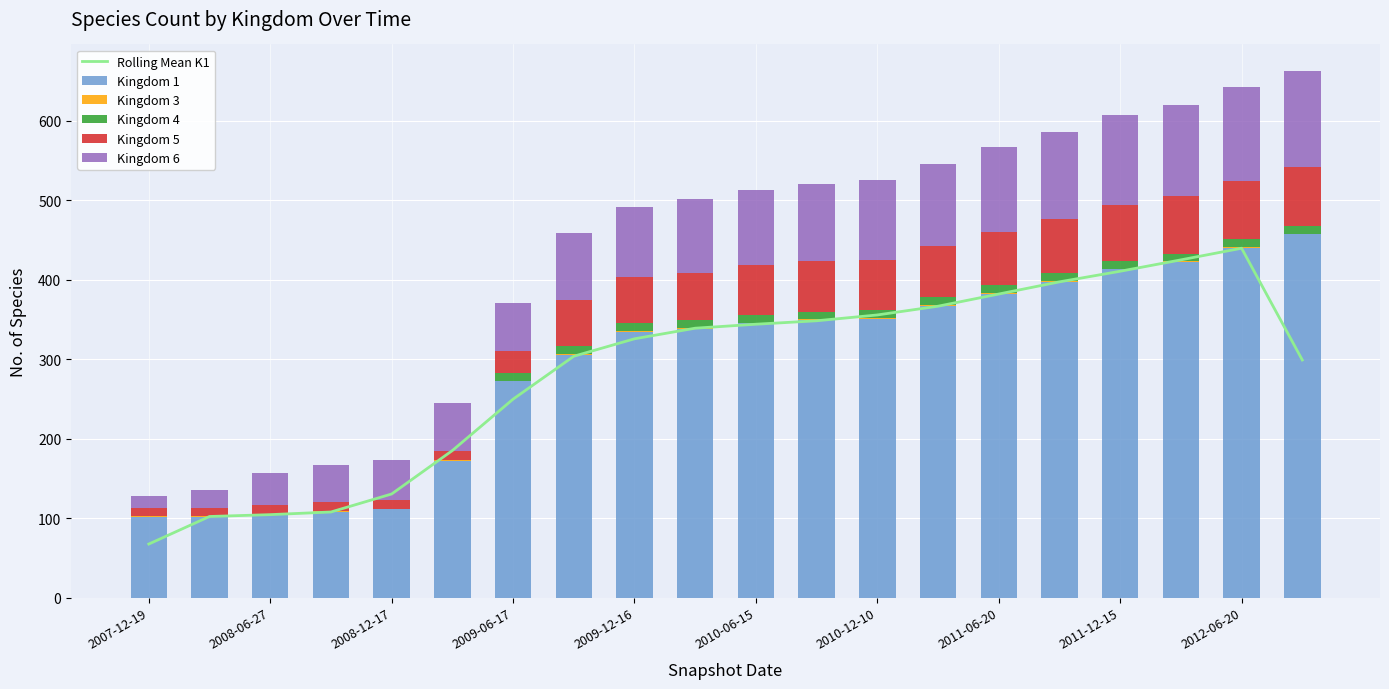

Reading left to right, list all the values displayed in this chart.

Rolling Mean K1: 67.3	102.0	104.3	107.7	130.3	185.0	249.7	303.7	325.7	339.0	344.0	348.3	355.7	366.7	382.0	397.3	410.7	425.0	439.7	299.0
Kingdom 1: 101.0	101.0	104.0	108.0	111.0	172.0	272.0	305.0	334.0	338.0	345.0	349.0	351.0	367.0	382.0	397.0	413.0	422.0	440.0	457.0
Kingdom 3: 1.0	1.0	1.0	1.0	1.0	1.0	1.0	1.0	1.0	1.0	1.0	1.0	1.0	1.0	1.0	1.0	1.0	1.0	1.0	1.0
Kingdom 4: 0.0	0.0	0.0	0.0	0.0	0.0	10.0	10.0	10.0	10.0	10.0	10.0	10.0	10.0	10.0	10.0	10.0	10.0	10.0	10.0
Kingdom 5: 11.0	11.0	11.0	11.0	11.0	11.0	27.0	58.0	58.0	60.0	62.0	63.0	63.0	65.0	67.0	68.0	70.0	72.0	73.0	74.0
Kingdom 6: 15.0	22.0	41.0	47.0	50.0	61.0	61.0	85.0	89.0	92.0	95.0	97.0	100.0	103.0	107.0	110.0	113.0	115.0	118.0	121.0